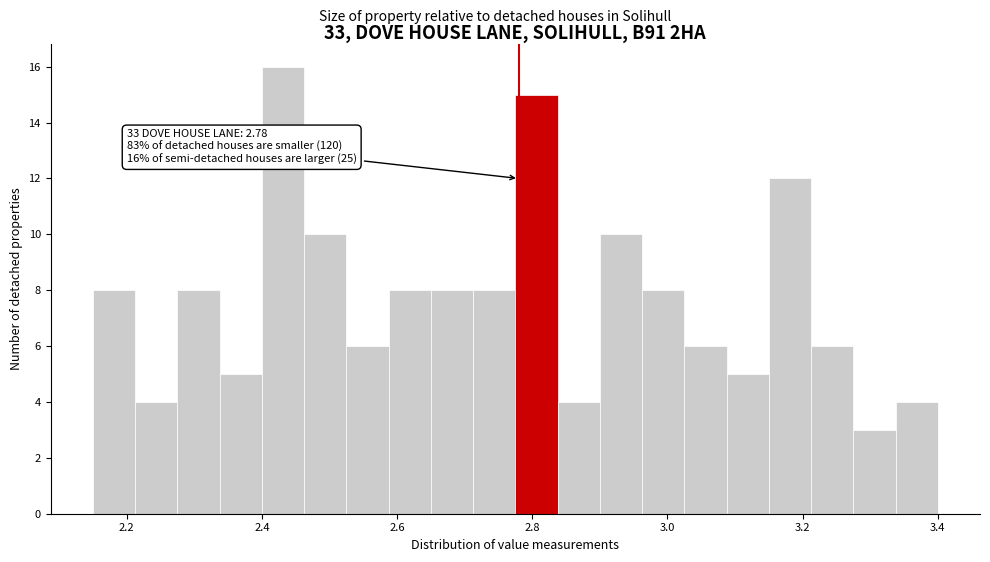

Around what value on the x-axis is the tallest bar? Give the approximate position of its centre, as read against the axis.

2.44